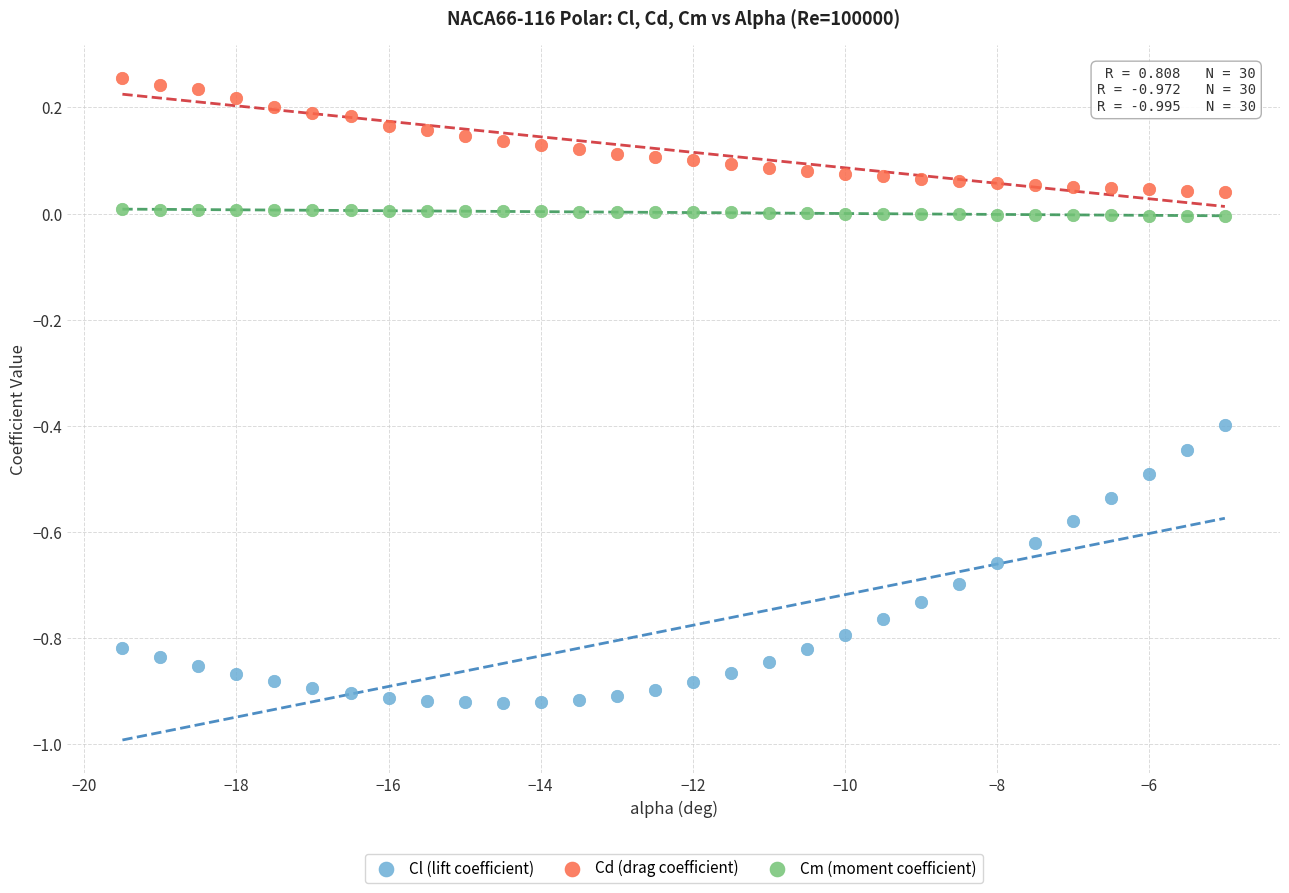

What is the X range (max minus min) for the scatter plot?

14.5